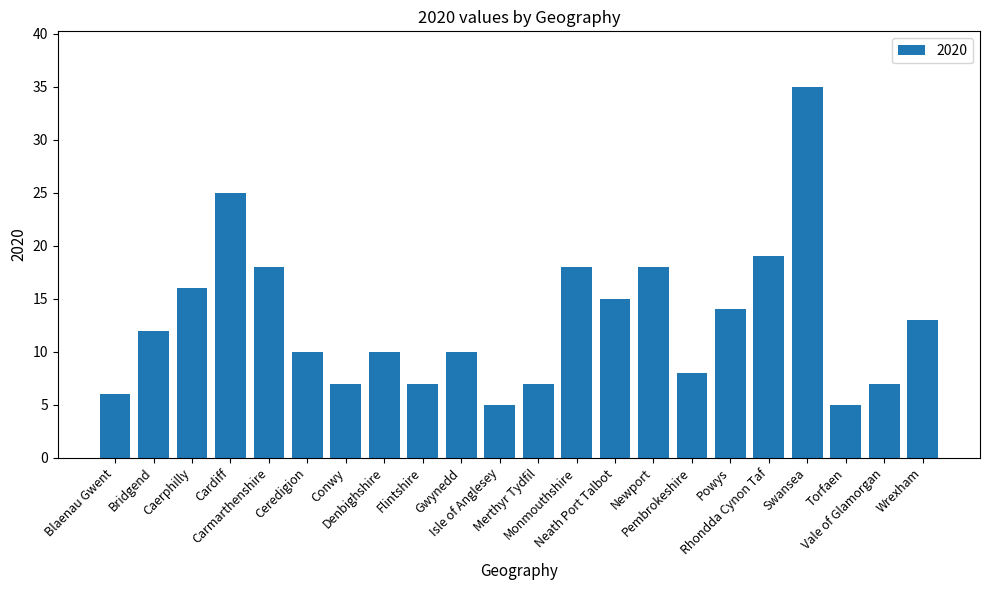

Reading left to right, list all the values displayed in this chart.

Blaenau Gwent=6	Bridgend=12	Caerphilly=16	Cardiff=25	Carmarthenshire=18	Ceredigion=10	Conwy=7	Denbighshire=10	Flintshire=7	Gwynedd=10	Isle of Anglesey=5	Merthyr Tydfil=7	Monmouthshire=18	Neath Port Talbot=15	Newport=18	Pembrokeshire=8	Powys=14	Rhondda Cynon Taf=19	Swansea=35	Torfaen=5	Vale of Glamorgan=7	Wrexham=13